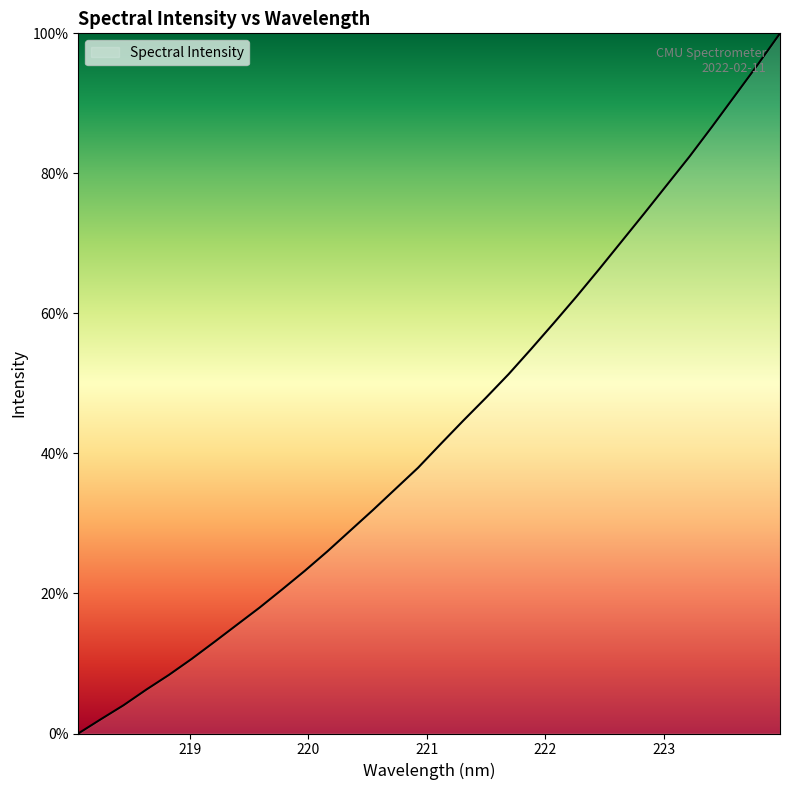

What is the difference between the maximum and minimum values?

100.0